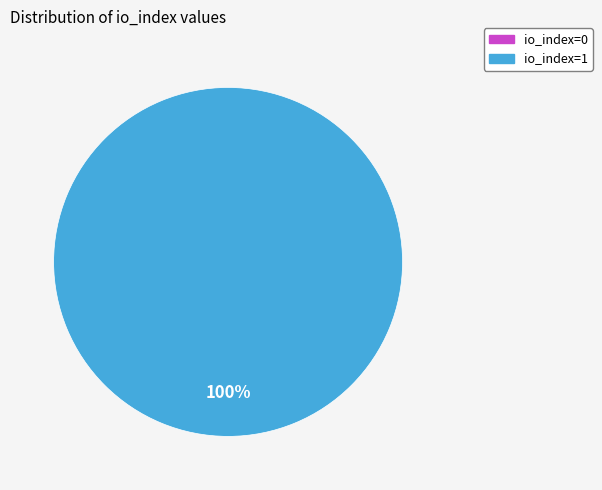

Does any single category account for the majority?

Yes